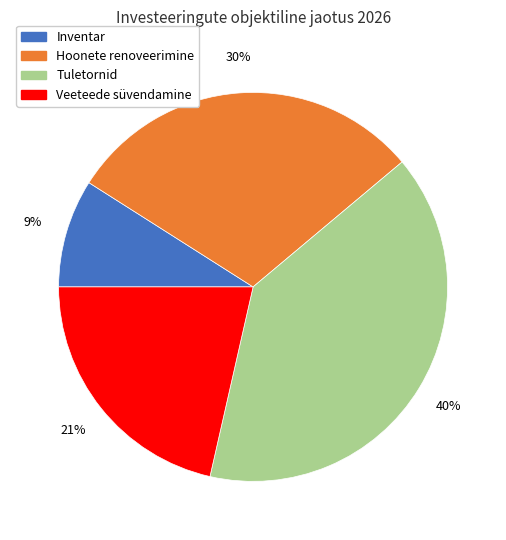

Approximately how many times larger is the value at Veeteede süvendamine compared to Tuletornid?

0.5